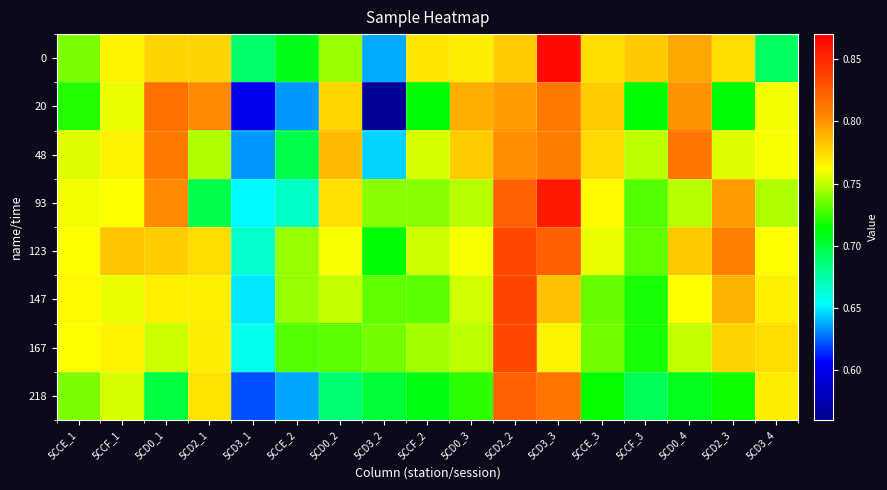

How many series are shown in this chart?

8